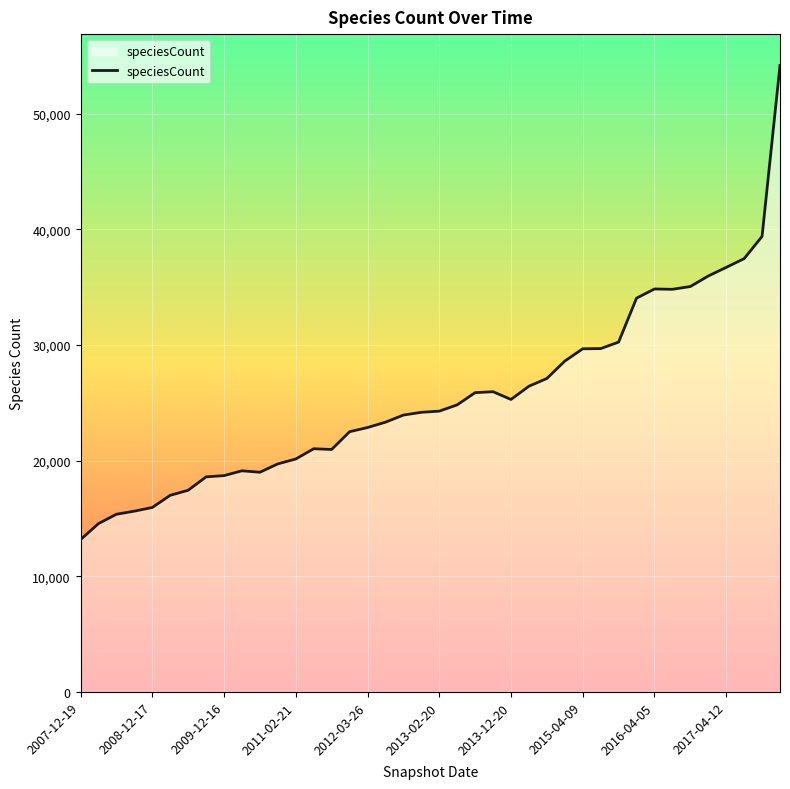

What is the difference between the maximum and minimum values?

41003